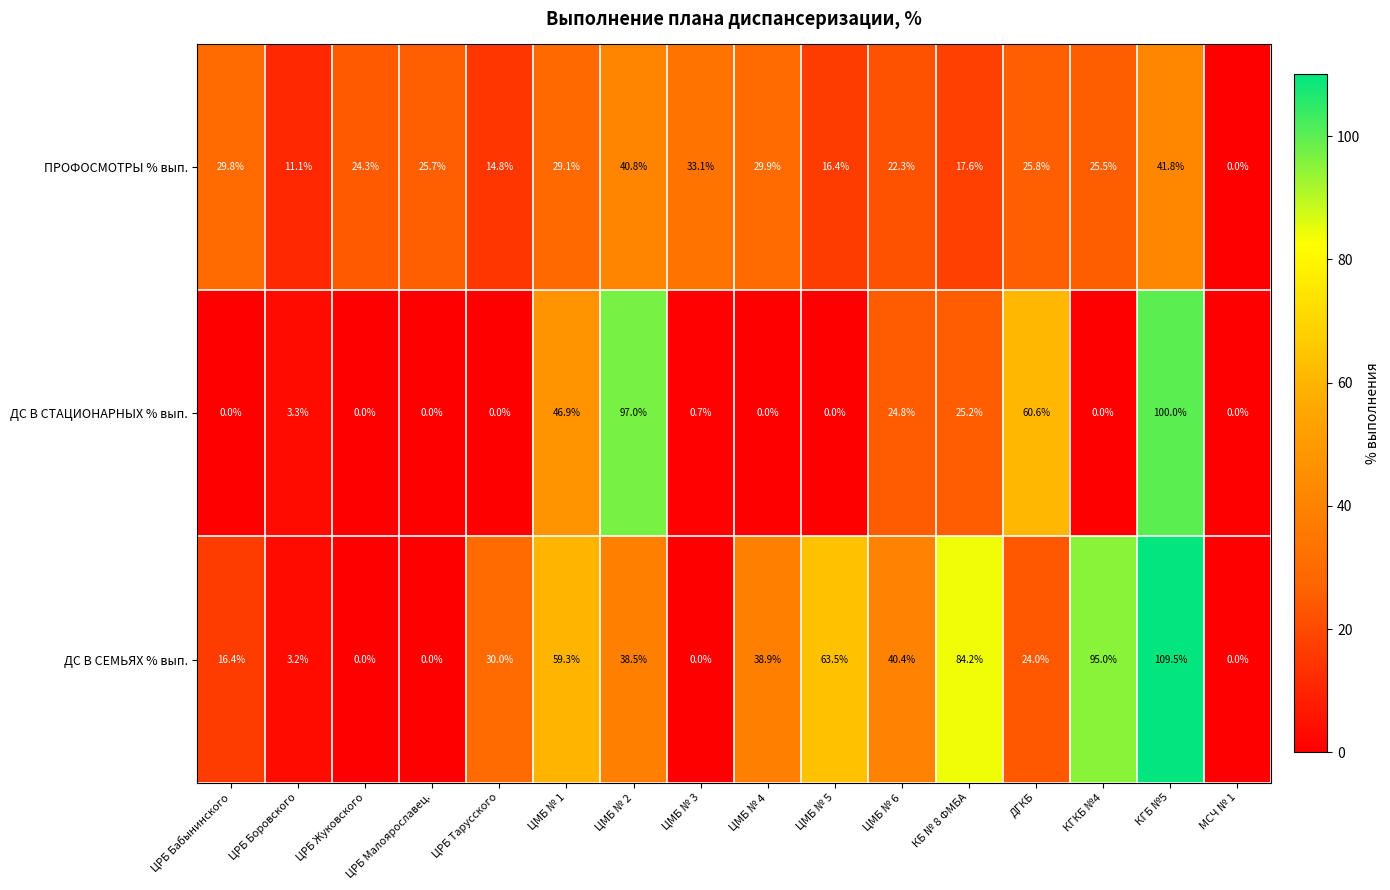

Is it true that ДС В СЕМЬЯХ % вып. equals 40.4 at ЦМБ № 6?

True